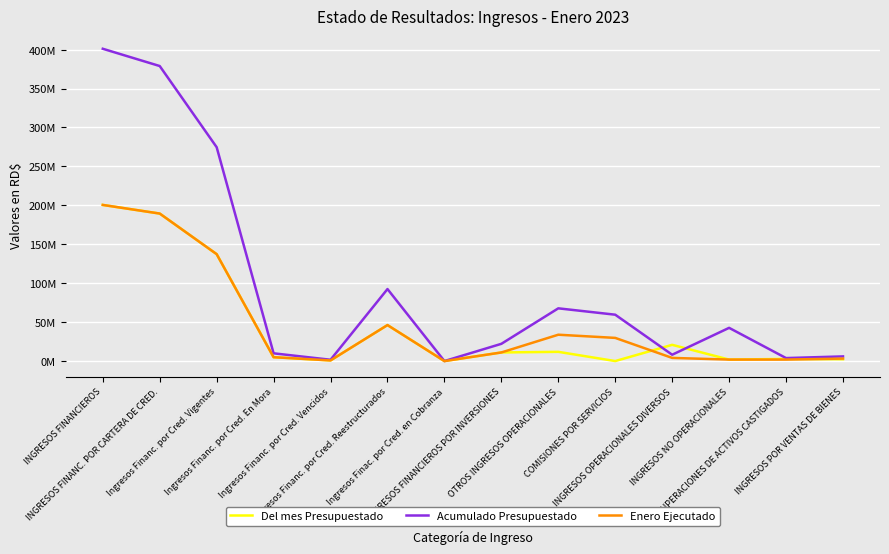

What are all the series names shown in the legend?

Del mes Presupuestado, Acumulado Presupuestado, Enero Ejecutado